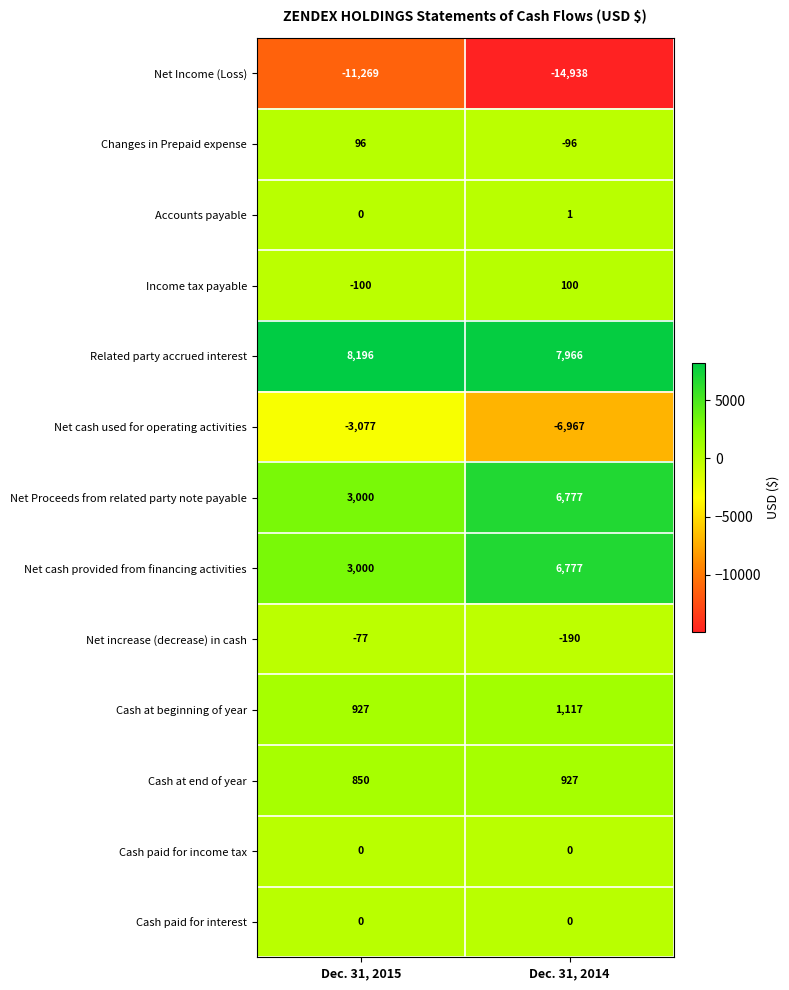

Which label corresponds to the smallest value in the chart?

Dec. 31, 2014